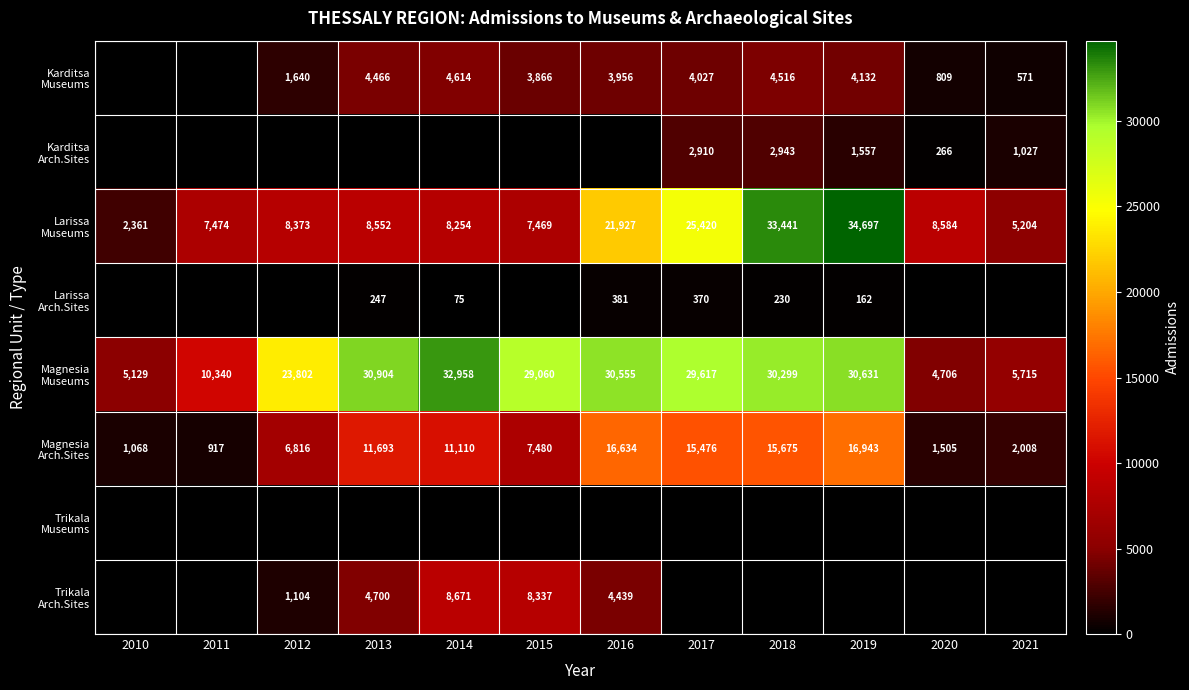

What is the greatest value displayed?

34697